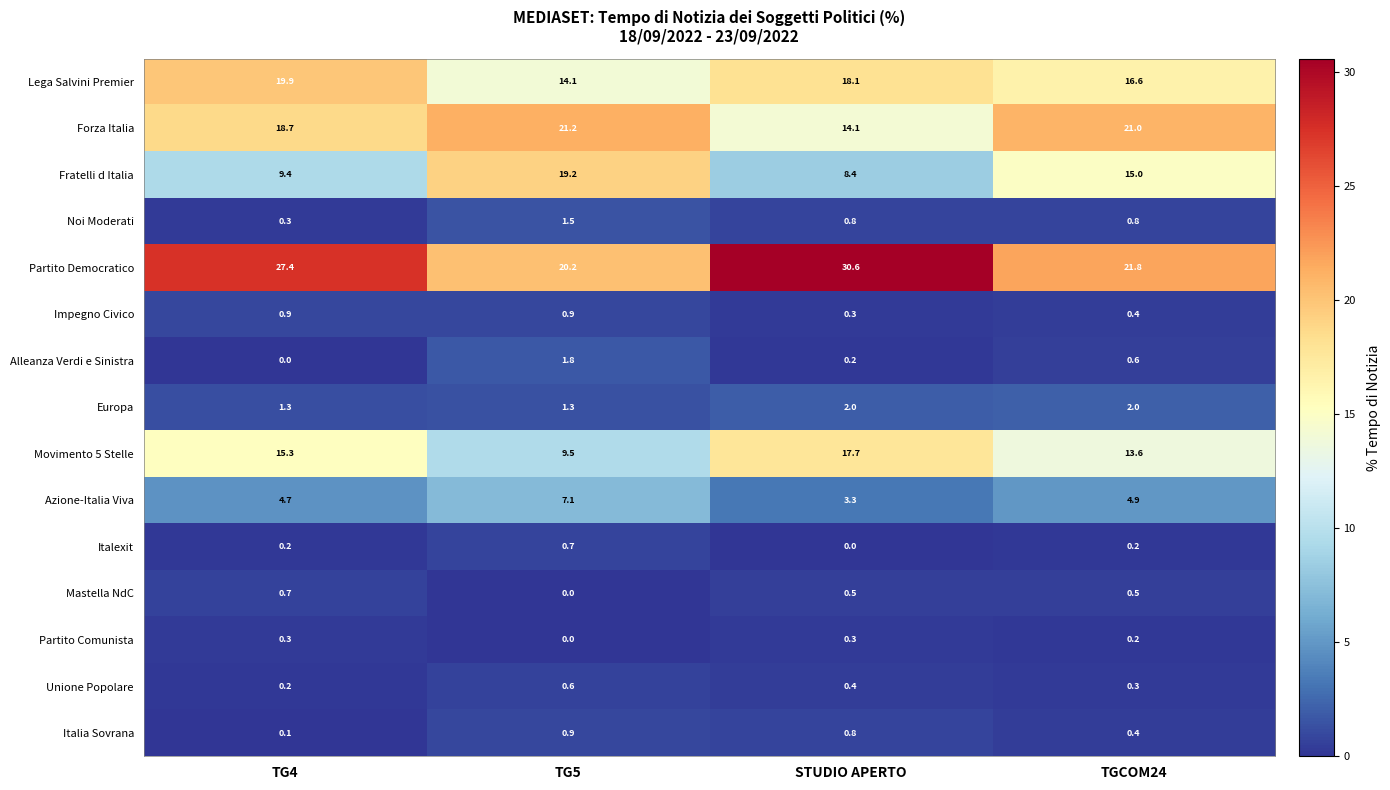

At how many categories does at least one series exceed 11?

4